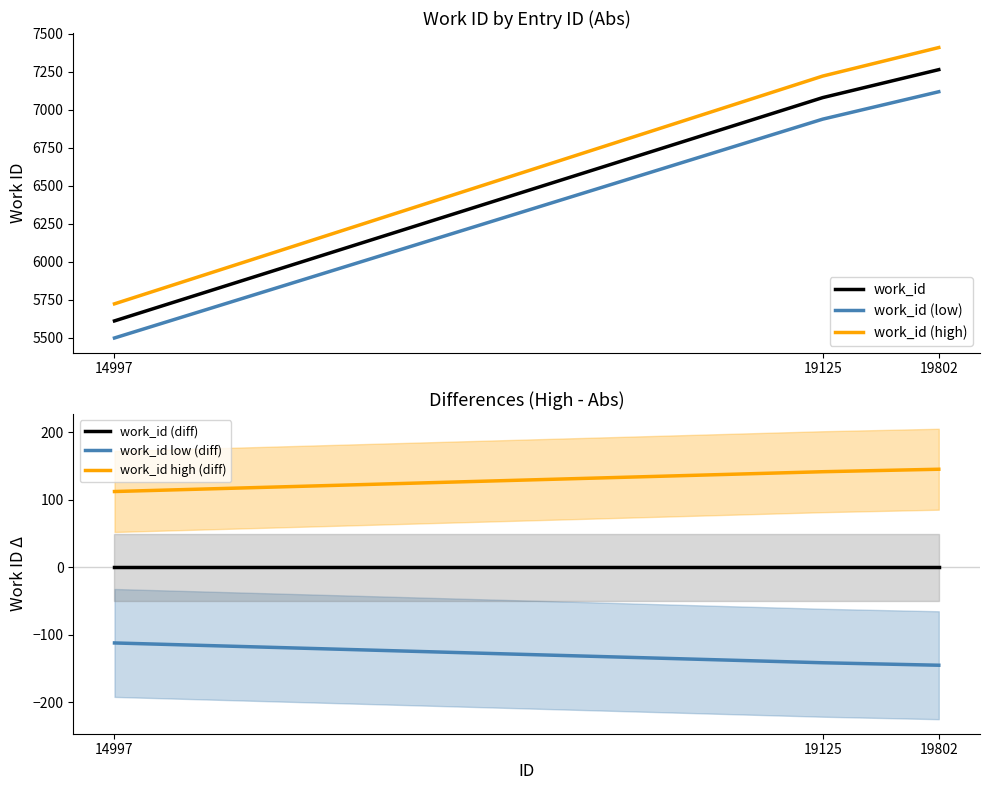

How many lines are shown in the chart?

6